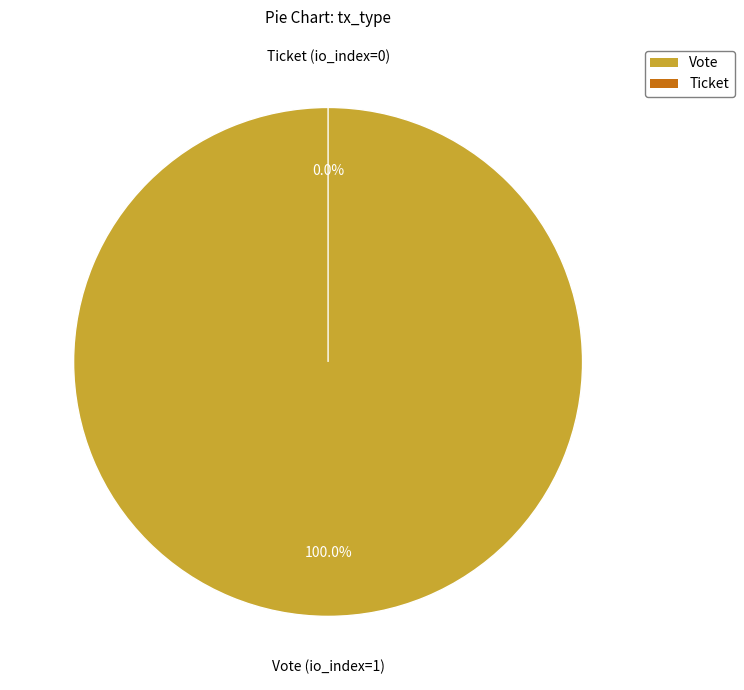

To the nearest percent, what is the difference between the largest and smallest slice percentages?

100%